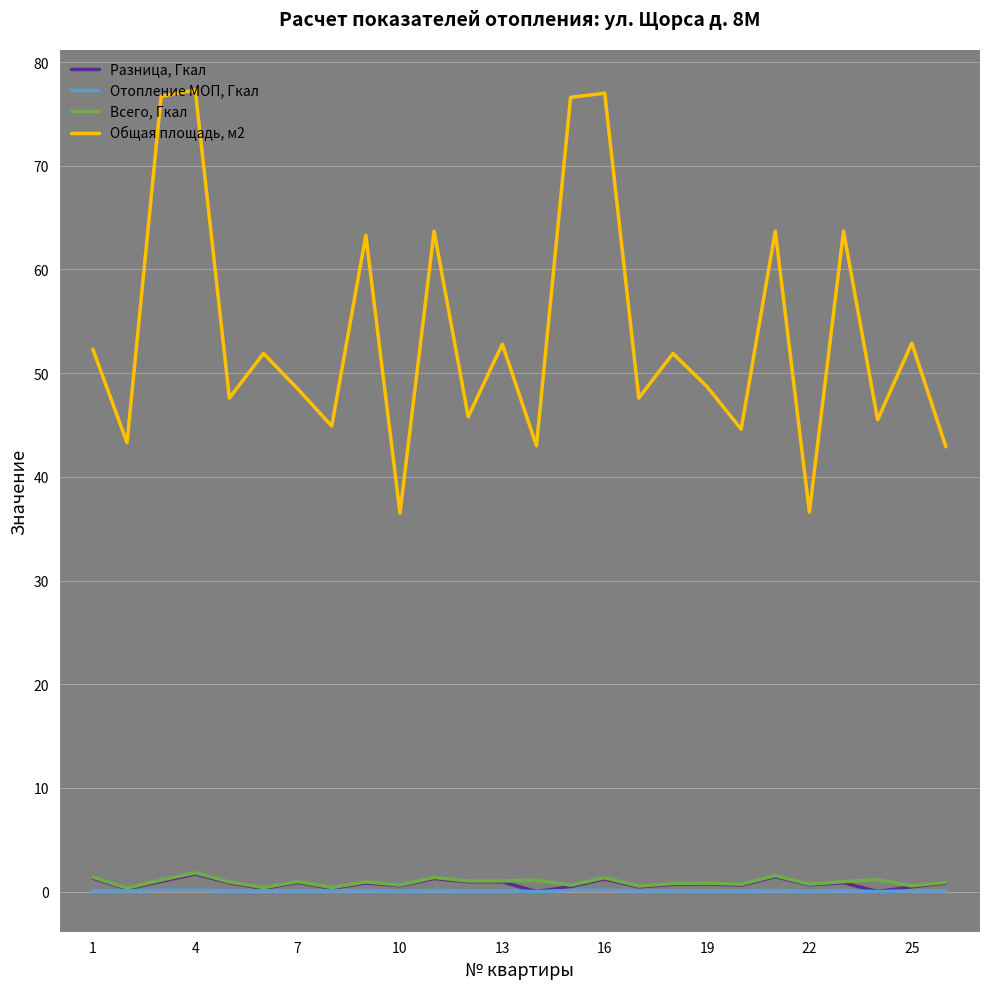

What is the greatest value displayed?

77.3